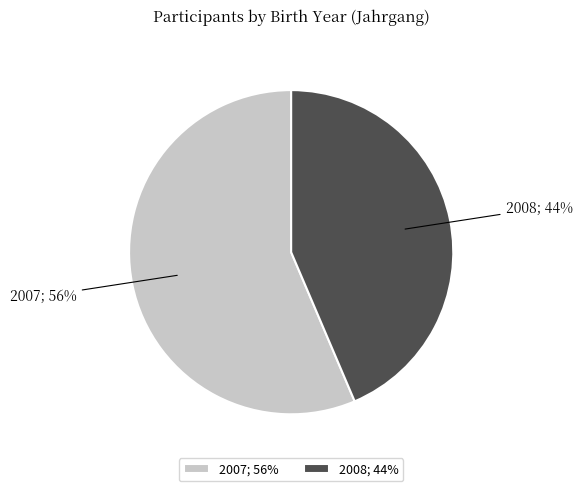

How many segments does this pie chart have?

2